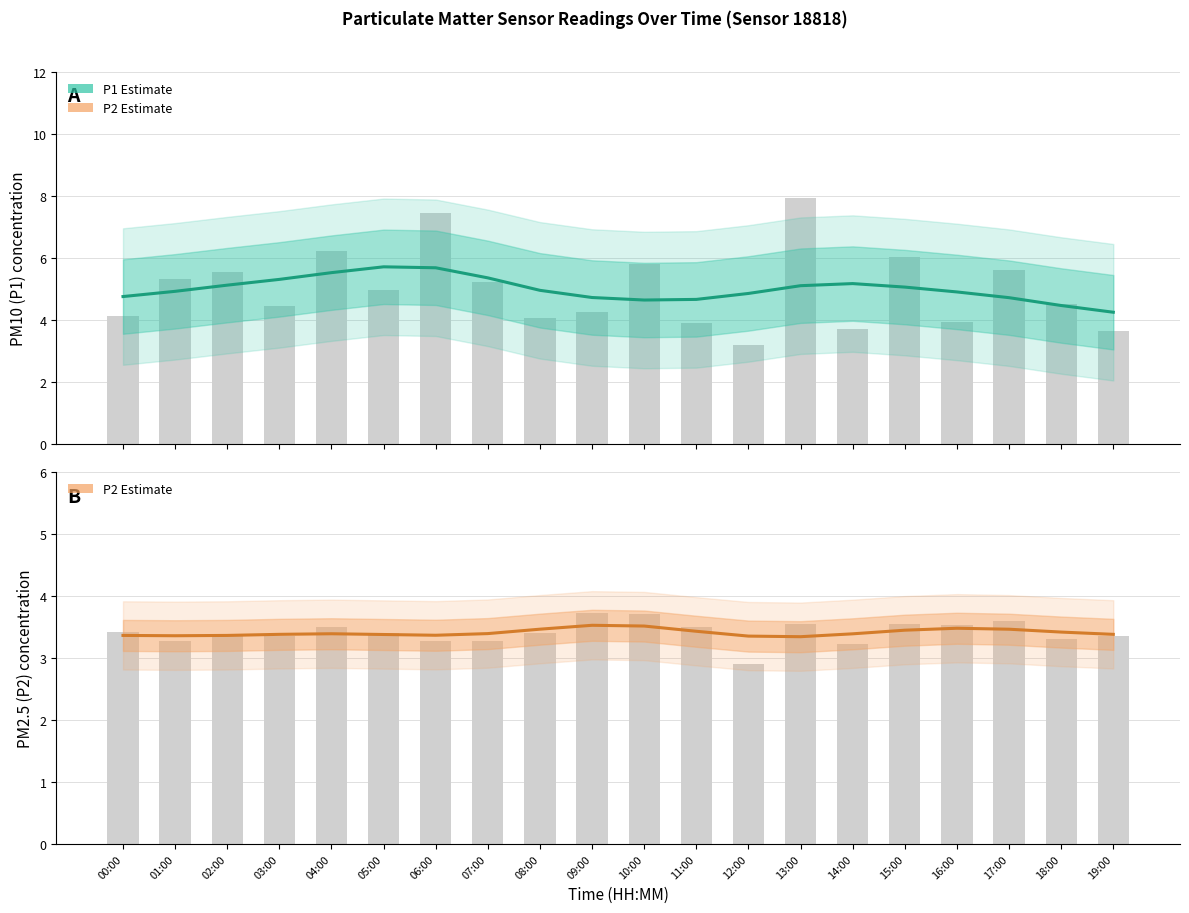

Is it true that P1 (PM10) Estimate equals 8.4 at 04:00?

False